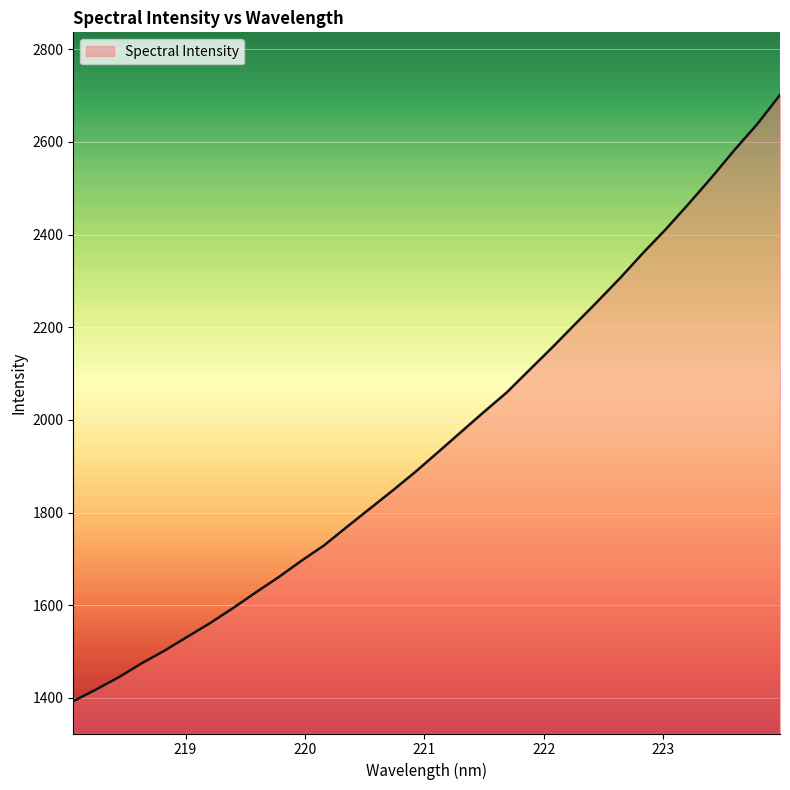

What is the greatest value displayed?

2701.3